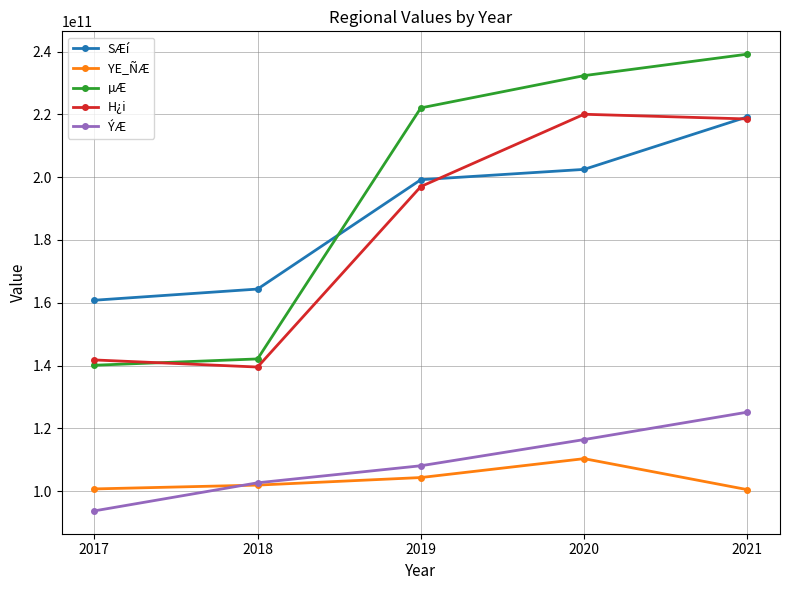

Where is the first local maximum for H¿i?

2020